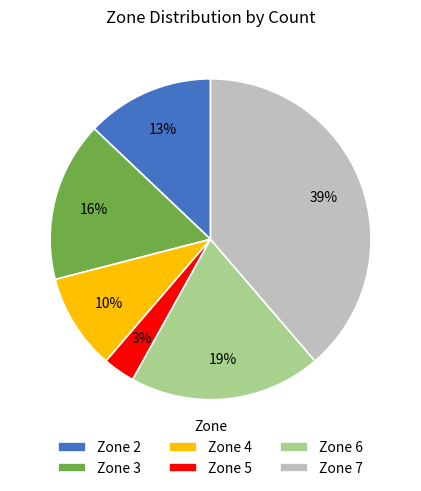

The Zone 6 slice represents 19% of the pie. True or false?

True